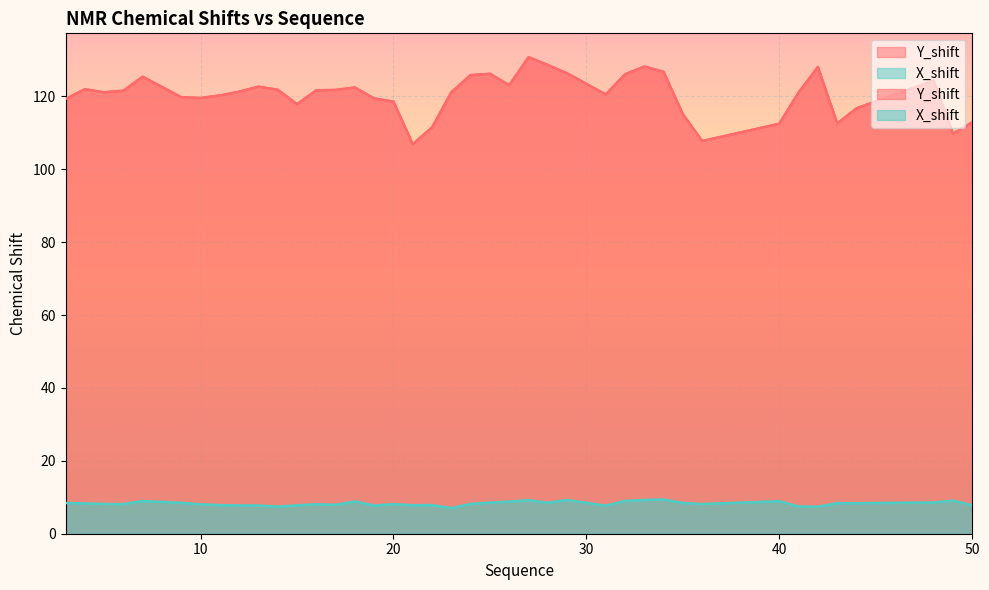

How many lines are shown in the chart?

2